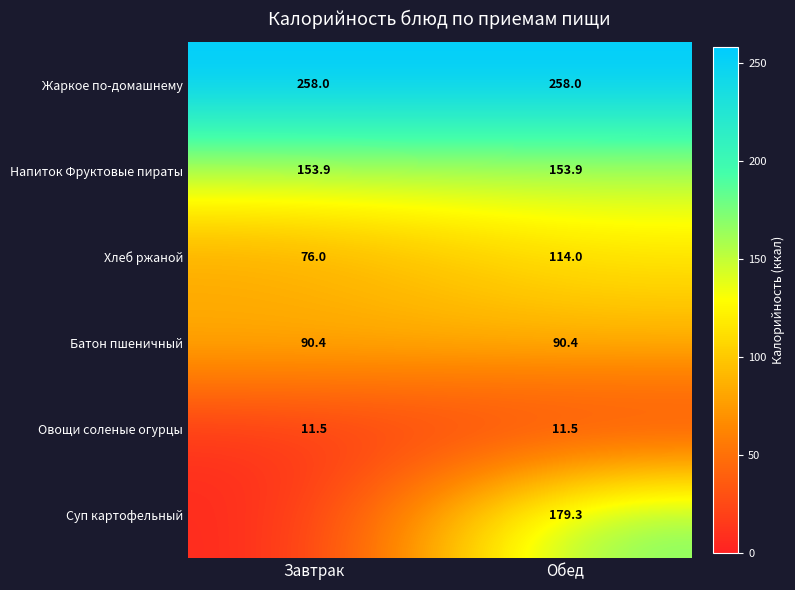

True or false: Овощи соленые огурцы has a value of 2.7 at Завтрак.

False